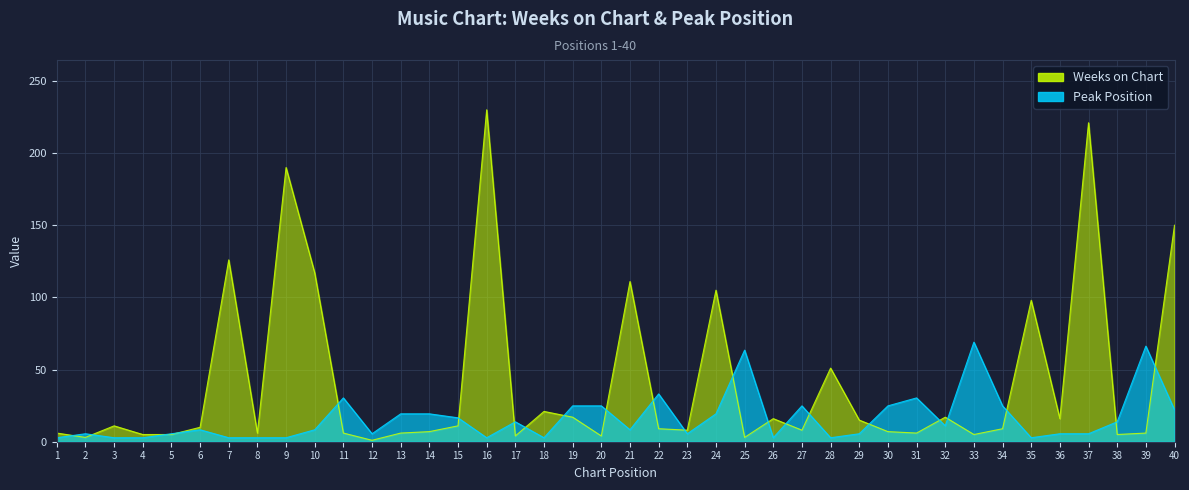

What is the difference between the maximum and minimum values in the Peak Position series?

66.2